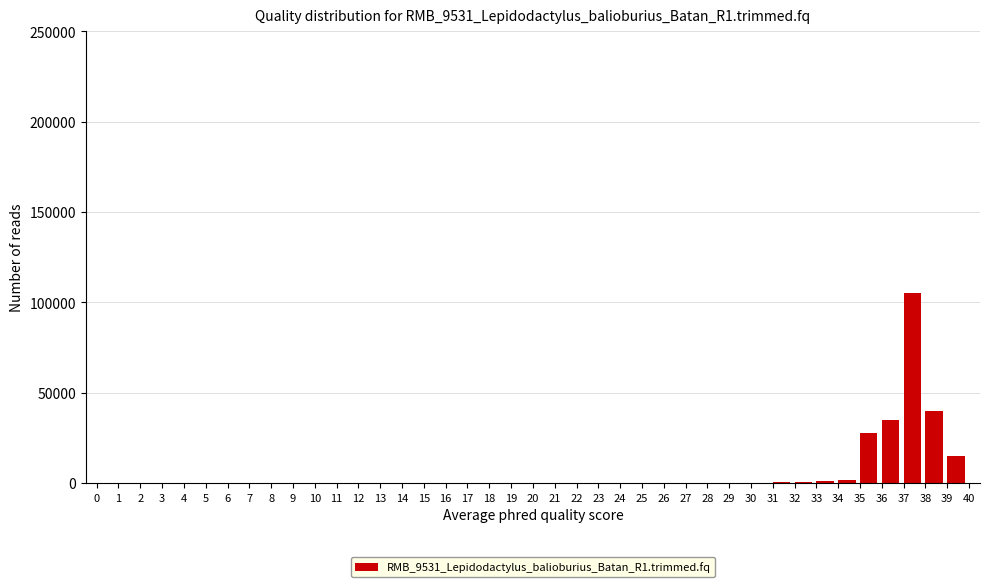

What is the change in value from 15 to 39?

+15000